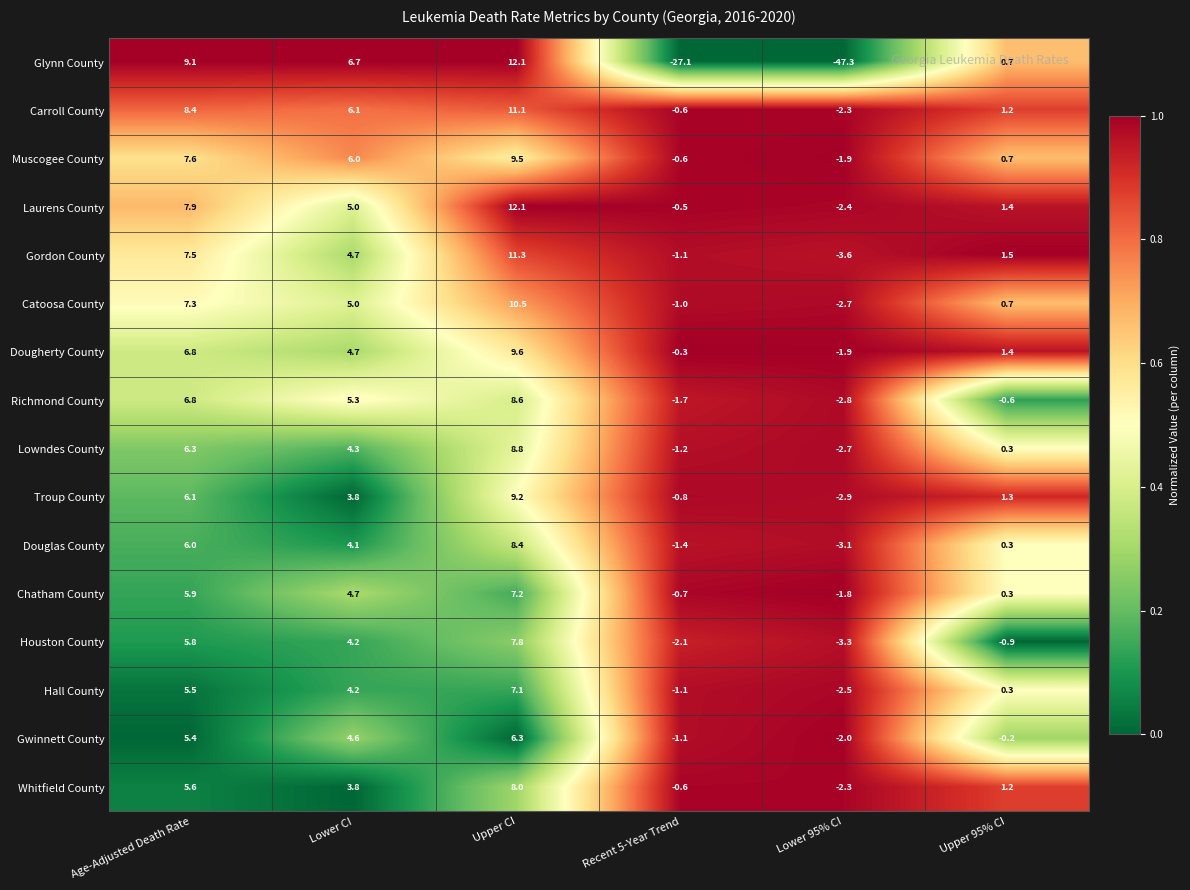

Which series changed the most between Recent 5-Year Trend and Lower 95% CI?

Glynn County